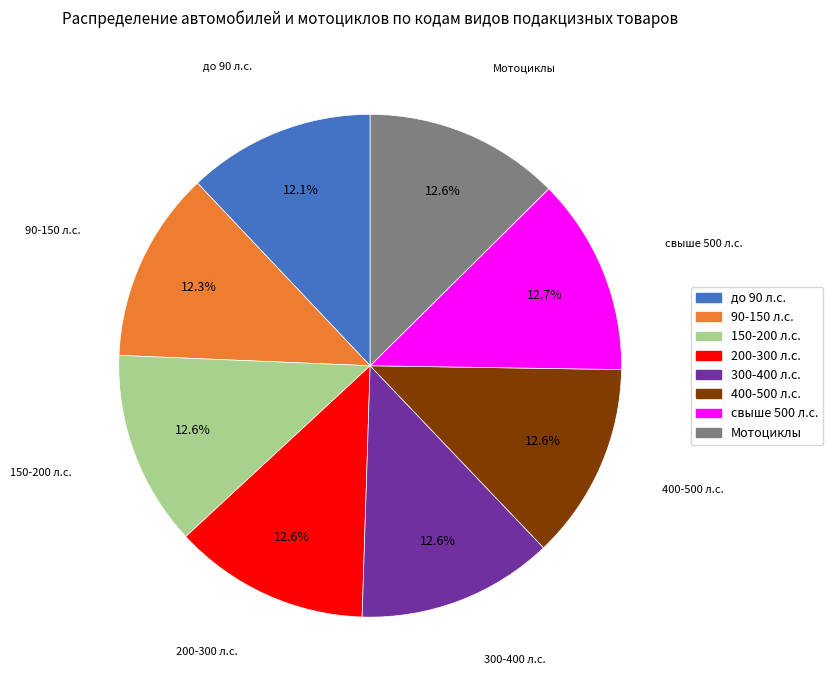

Approximately how many times larger is the value at 200-300 л.с. compared to 300-400 л.с.?

1.0